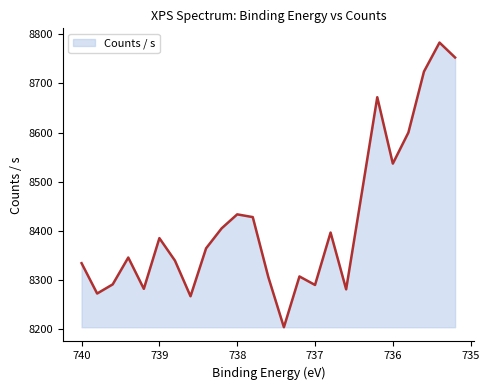

What position from the left is 737.8?

12